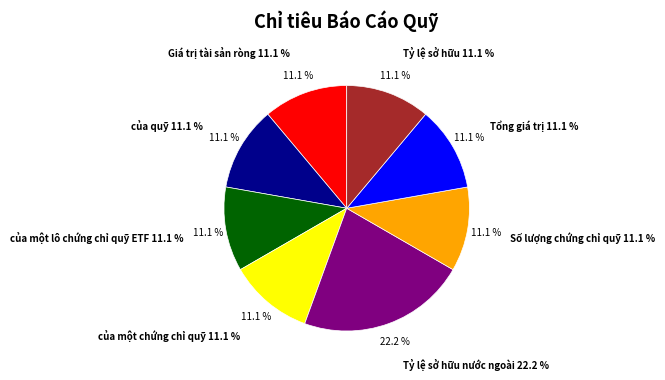

Which category has the biggest portion of the pie?

Tỷ lệ sở hữu nước ngoài